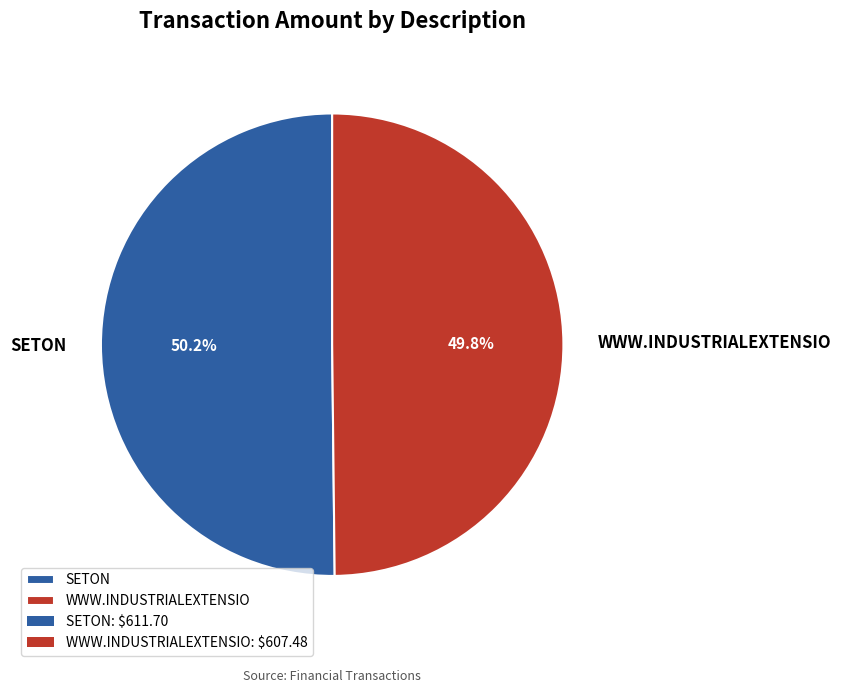

Approximately how many times larger is the value at WWW.INDUSTRIALEXTENSIO compared to SETON?

1.0